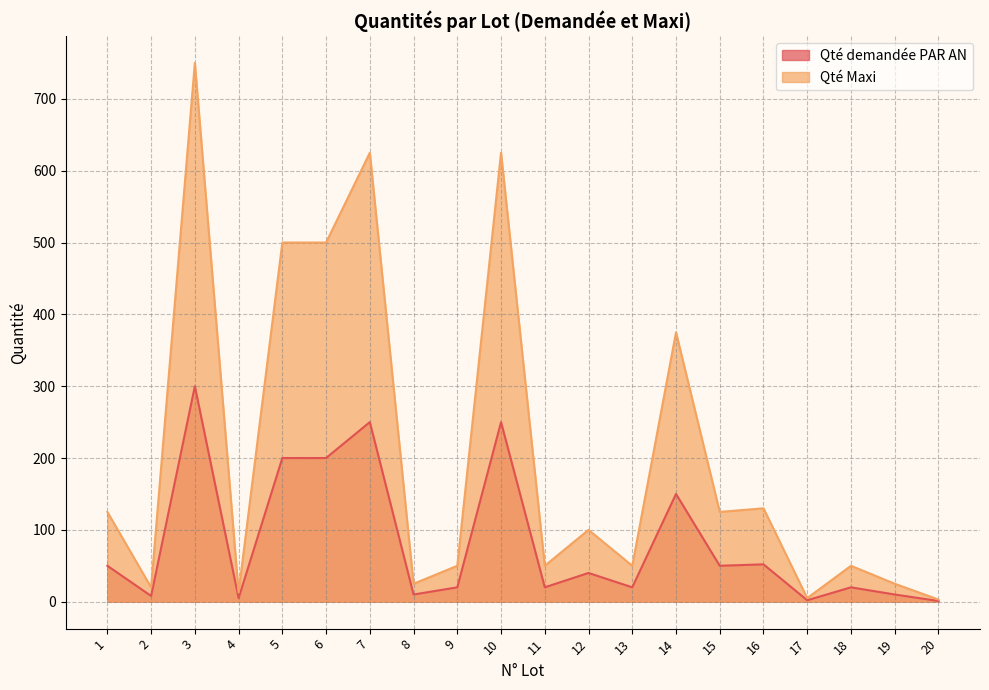

What is the difference between the maximum and minimum values in the Qté demandée PAR AN series?

299